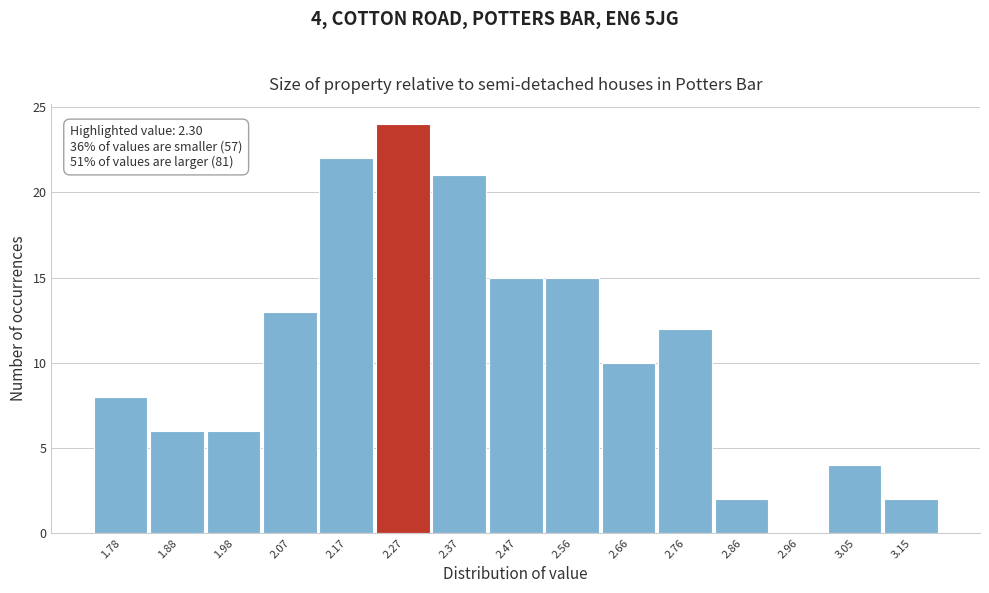

Which range on the x-axis has the tallest bar?

2.220 to 2.318